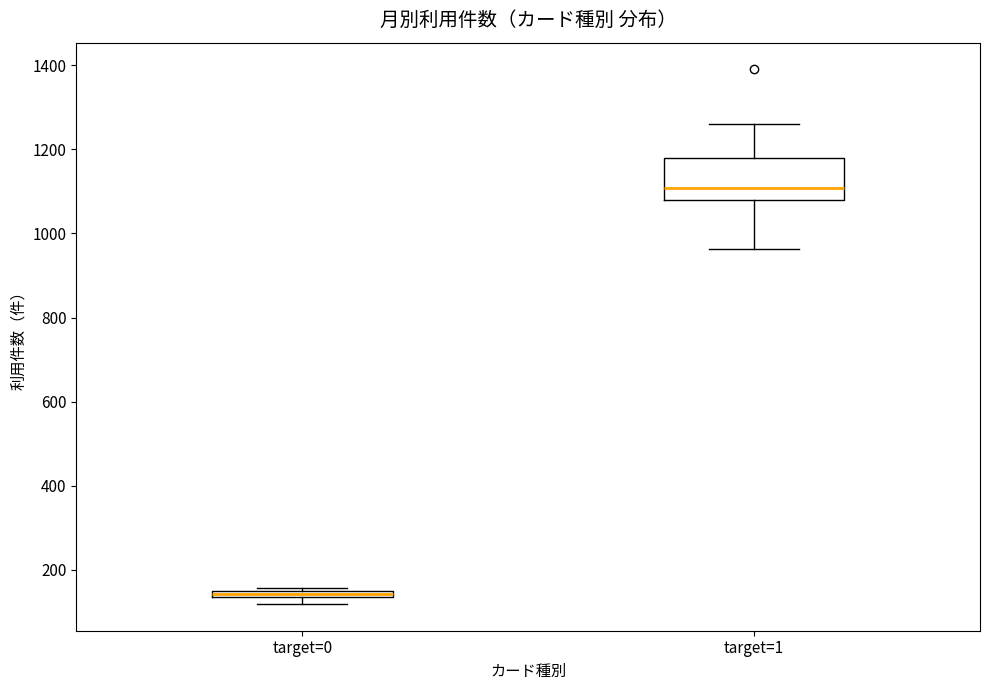

Comparing the boxes themselves (not the whiskers), which one is the tallest?

target=1